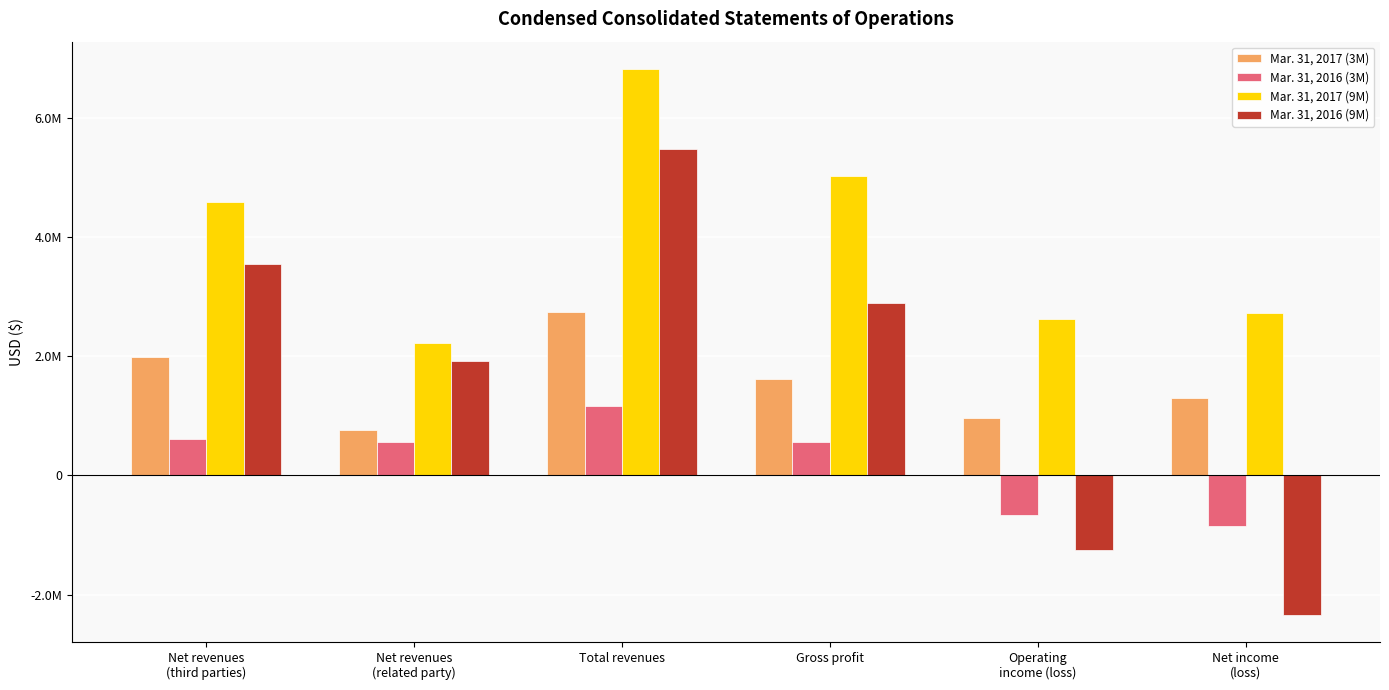

Does the chart contain any negative values?

Yes